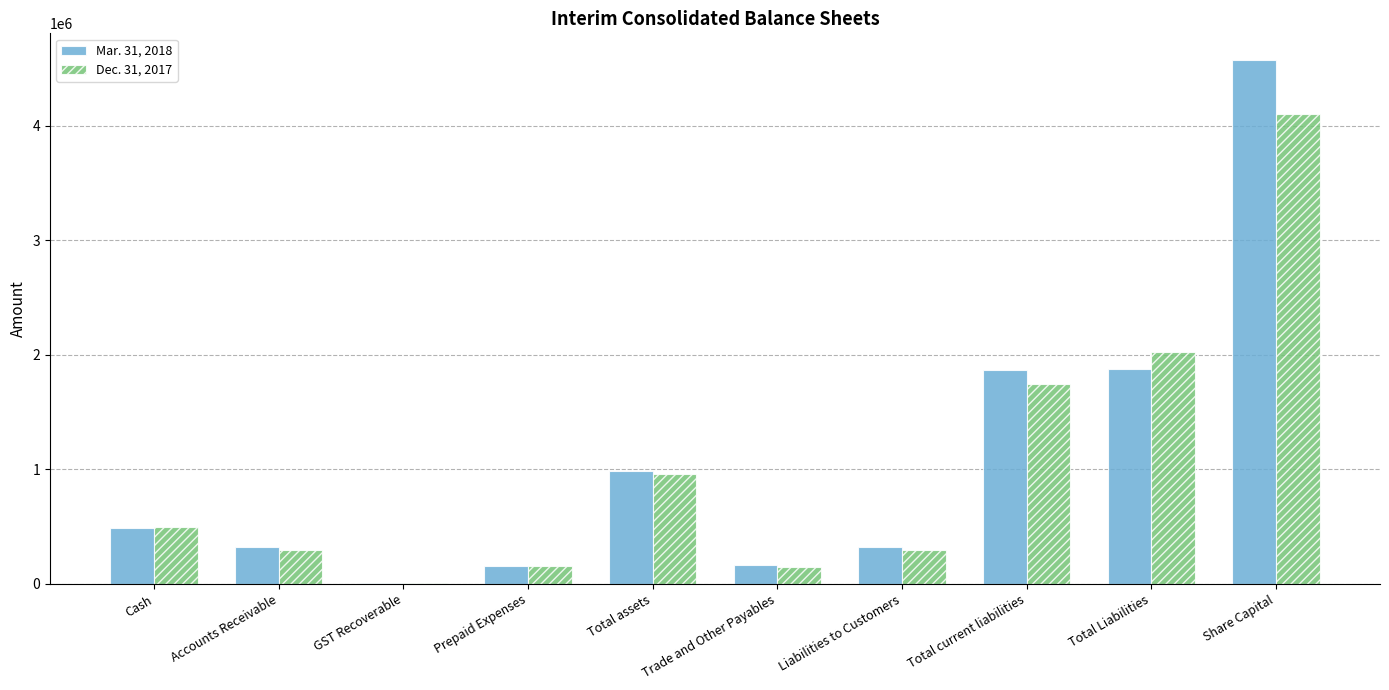

The value of Mar. 31, 2018 at Accounts Receivable is 325758. True or false?

True